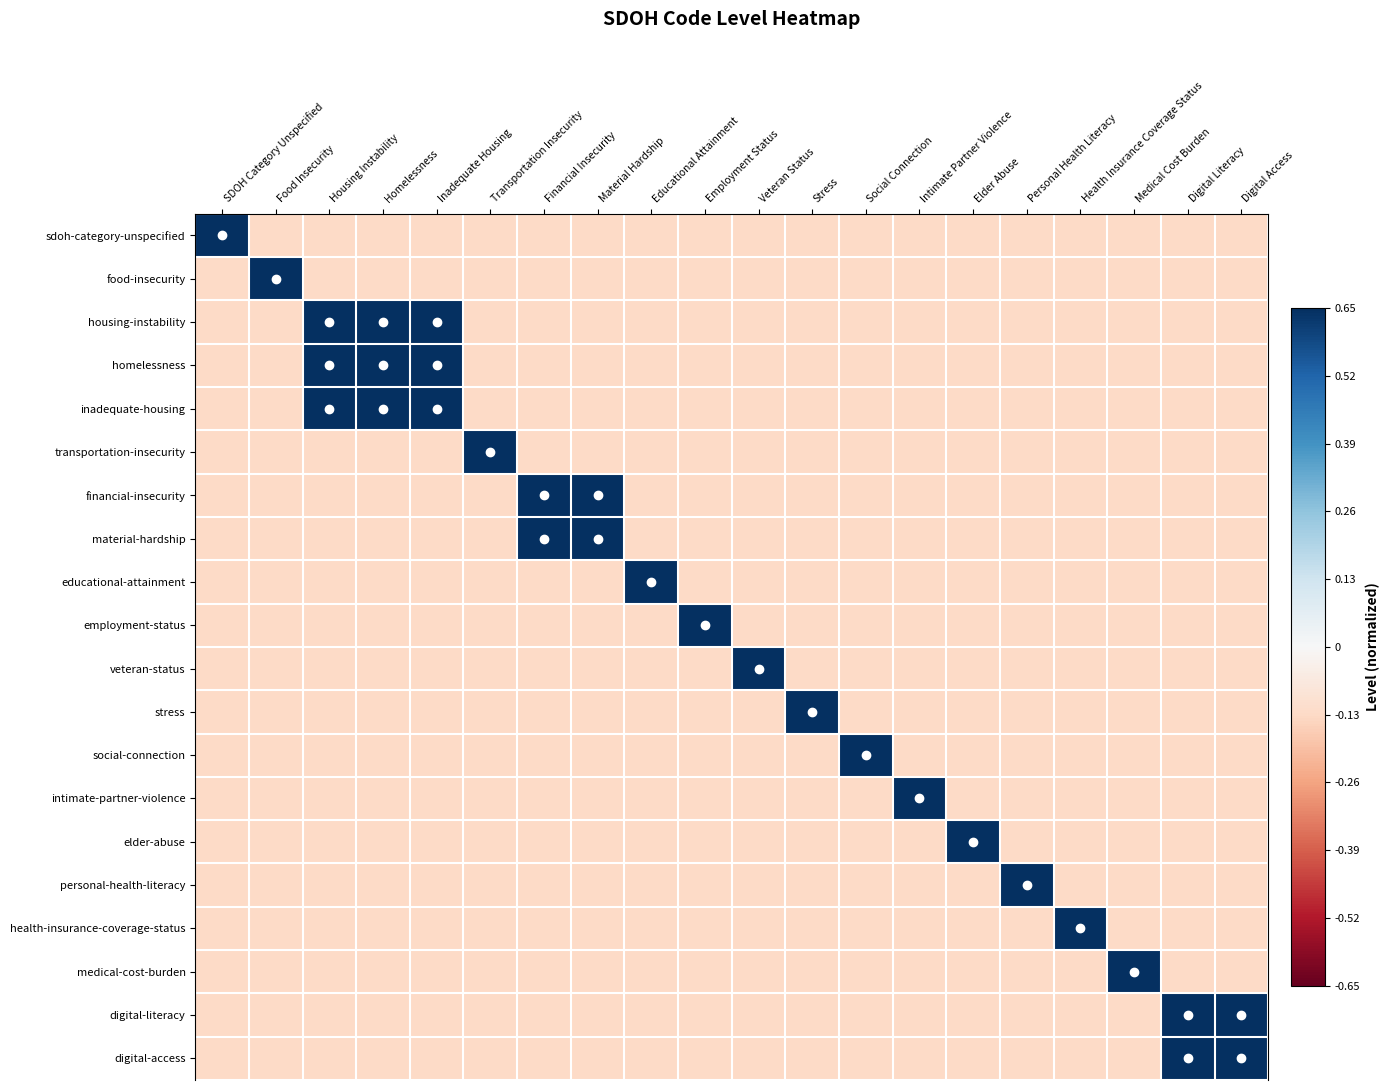

Reading right to left, transcribe all the data shown in this chart.

sdoh-category-unspecified: Digital Access=-0.1	Digital Literacy=-0.1	Medical Cost Burden=-0.1	Health Insurance Coverage Status=-0.1	Personal Health Literacy=-0.1	Elder Abuse=-0.1	Intimate Partner Violence=-0.1	Social Connection=-0.1	Stress=-0.1	Veteran Status=-0.1	Employment Status=-0.1	Educational Attainment=-0.1	Material Hardship=-0.1	Financial Insecurity=-0.1	Transportation Insecurity=-0.1	Inadequate Housing=-0.1	Homelessness=-0.1	Housing Instability=-0.1	Food Insecurity=-0.1	SDOH Category Unspecified=0.7
food-insecurity: Digital Access=-0.1	Digital Literacy=-0.1	Medical Cost Burden=-0.1	Health Insurance Coverage Status=-0.1	Personal Health Literacy=-0.1	Elder Abuse=-0.1	Intimate Partner Violence=-0.1	Social Connection=-0.1	Stress=-0.1	Veteran Status=-0.1	Employment Status=-0.1	Educational Attainment=-0.1	Material Hardship=-0.1	Financial Insecurity=-0.1	Transportation Insecurity=-0.1	Inadequate Housing=-0.1	Homelessness=-0.1	Housing Instability=-0.1	Food Insecurity=0.7	SDOH Category Unspecified=-0.1
housing-instability: Digital Access=-0.1	Digital Literacy=-0.1	Medical Cost Burden=-0.1	Health Insurance Coverage Status=-0.1	Personal Health Literacy=-0.1	Elder Abuse=-0.1	Intimate Partner Violence=-0.1	Social Connection=-0.1	Stress=-0.1	Veteran Status=-0.1	Employment Status=-0.1	Educational Attainment=-0.1	Material Hardship=-0.1	Financial Insecurity=-0.1	Transportation Insecurity=-0.1	Inadequate Housing=0.7	Homelessness=0.7	Housing Instability=0.7	Food Insecurity=-0.1	SDOH Category Unspecified=-0.1
homelessness: Digital Access=-0.1	Digital Literacy=-0.1	Medical Cost Burden=-0.1	Health Insurance Coverage Status=-0.1	Personal Health Literacy=-0.1	Elder Abuse=-0.1	Intimate Partner Violence=-0.1	Social Connection=-0.1	Stress=-0.1	Veteran Status=-0.1	Employment Status=-0.1	Educational Attainment=-0.1	Material Hardship=-0.1	Financial Insecurity=-0.1	Transportation Insecurity=-0.1	Inadequate Housing=0.7	Homelessness=0.7	Housing Instability=0.7	Food Insecurity=-0.1	SDOH Category Unspecified=-0.1
inadequate-housing: Digital Access=-0.1	Digital Literacy=-0.1	Medical Cost Burden=-0.1	Health Insurance Coverage Status=-0.1	Personal Health Literacy=-0.1	Elder Abuse=-0.1	Intimate Partner Violence=-0.1	Social Connection=-0.1	Stress=-0.1	Veteran Status=-0.1	Employment Status=-0.1	Educational Attainment=-0.1	Material Hardship=-0.1	Financial Insecurity=-0.1	Transportation Insecurity=-0.1	Inadequate Housing=0.7	Homelessness=0.7	Housing Instability=0.7	Food Insecurity=-0.1	SDOH Category Unspecified=-0.1
transportation-insecurity: Digital Access=-0.1	Digital Literacy=-0.1	Medical Cost Burden=-0.1	Health Insurance Coverage Status=-0.1	Personal Health Literacy=-0.1	Elder Abuse=-0.1	Intimate Partner Violence=-0.1	Social Connection=-0.1	Stress=-0.1	Veteran Status=-0.1	Employment Status=-0.1	Educational Attainment=-0.1	Material Hardship=-0.1	Financial Insecurity=-0.1	Transportation Insecurity=0.7	Inadequate Housing=-0.1	Homelessness=-0.1	Housing Instability=-0.1	Food Insecurity=-0.1	SDOH Category Unspecified=-0.1
financial-insecurity: Digital Access=-0.1	Digital Literacy=-0.1	Medical Cost Burden=-0.1	Health Insurance Coverage Status=-0.1	Personal Health Literacy=-0.1	Elder Abuse=-0.1	Intimate Partner Violence=-0.1	Social Connection=-0.1	Stress=-0.1	Veteran Status=-0.1	Employment Status=-0.1	Educational Attainment=-0.1	Material Hardship=0.7	Financial Insecurity=0.7	Transportation Insecurity=-0.1	Inadequate Housing=-0.1	Homelessness=-0.1	Housing Instability=-0.1	Food Insecurity=-0.1	SDOH Category Unspecified=-0.1
material-hardship: Digital Access=-0.1	Digital Literacy=-0.1	Medical Cost Burden=-0.1	Health Insurance Coverage Status=-0.1	Personal Health Literacy=-0.1	Elder Abuse=-0.1	Intimate Partner Violence=-0.1	Social Connection=-0.1	Stress=-0.1	Veteran Status=-0.1	Employment Status=-0.1	Educational Attainment=-0.1	Material Hardship=0.7	Financial Insecurity=0.7	Transportation Insecurity=-0.1	Inadequate Housing=-0.1	Homelessness=-0.1	Housing Instability=-0.1	Food Insecurity=-0.1	SDOH Category Unspecified=-0.1
educational-attainment: Digital Access=-0.1	Digital Literacy=-0.1	Medical Cost Burden=-0.1	Health Insurance Coverage Status=-0.1	Personal Health Literacy=-0.1	Elder Abuse=-0.1	Intimate Partner Violence=-0.1	Social Connection=-0.1	Stress=-0.1	Veteran Status=-0.1	Employment Status=-0.1	Educational Attainment=0.7	Material Hardship=-0.1	Financial Insecurity=-0.1	Transportation Insecurity=-0.1	Inadequate Housing=-0.1	Homelessness=-0.1	Housing Instability=-0.1	Food Insecurity=-0.1	SDOH Category Unspecified=-0.1
employment-status: Digital Access=-0.1	Digital Literacy=-0.1	Medical Cost Burden=-0.1	Health Insurance Coverage Status=-0.1	Personal Health Literacy=-0.1	Elder Abuse=-0.1	Intimate Partner Violence=-0.1	Social Connection=-0.1	Stress=-0.1	Veteran Status=-0.1	Employment Status=0.7	Educational Attainment=-0.1	Material Hardship=-0.1	Financial Insecurity=-0.1	Transportation Insecurity=-0.1	Inadequate Housing=-0.1	Homelessness=-0.1	Housing Instability=-0.1	Food Insecurity=-0.1	SDOH Category Unspecified=-0.1
veteran-status: Digital Access=-0.1	Digital Literacy=-0.1	Medical Cost Burden=-0.1	Health Insurance Coverage Status=-0.1	Personal Health Literacy=-0.1	Elder Abuse=-0.1	Intimate Partner Violence=-0.1	Social Connection=-0.1	Stress=-0.1	Veteran Status=0.7	Employment Status=-0.1	Educational Attainment=-0.1	Material Hardship=-0.1	Financial Insecurity=-0.1	Transportation Insecurity=-0.1	Inadequate Housing=-0.1	Homelessness=-0.1	Housing Instability=-0.1	Food Insecurity=-0.1	SDOH Category Unspecified=-0.1
stress: Digital Access=-0.1	Digital Literacy=-0.1	Medical Cost Burden=-0.1	Health Insurance Coverage Status=-0.1	Personal Health Literacy=-0.1	Elder Abuse=-0.1	Intimate Partner Violence=-0.1	Social Connection=-0.1	Stress=0.7	Veteran Status=-0.1	Employment Status=-0.1	Educational Attainment=-0.1	Material Hardship=-0.1	Financial Insecurity=-0.1	Transportation Insecurity=-0.1	Inadequate Housing=-0.1	Homelessness=-0.1	Housing Instability=-0.1	Food Insecurity=-0.1	SDOH Category Unspecified=-0.1
social-connection: Digital Access=-0.1	Digital Literacy=-0.1	Medical Cost Burden=-0.1	Health Insurance Coverage Status=-0.1	Personal Health Literacy=-0.1	Elder Abuse=-0.1	Intimate Partner Violence=-0.1	Social Connection=0.7	Stress=-0.1	Veteran Status=-0.1	Employment Status=-0.1	Educational Attainment=-0.1	Material Hardship=-0.1	Financial Insecurity=-0.1	Transportation Insecurity=-0.1	Inadequate Housing=-0.1	Homelessness=-0.1	Housing Instability=-0.1	Food Insecurity=-0.1	SDOH Category Unspecified=-0.1
intimate-partner-violence: Digital Access=-0.1	Digital Literacy=-0.1	Medical Cost Burden=-0.1	Health Insurance Coverage Status=-0.1	Personal Health Literacy=-0.1	Elder Abuse=-0.1	Intimate Partner Violence=0.7	Social Connection=-0.1	Stress=-0.1	Veteran Status=-0.1	Employment Status=-0.1	Educational Attainment=-0.1	Material Hardship=-0.1	Financial Insecurity=-0.1	Transportation Insecurity=-0.1	Inadequate Housing=-0.1	Homelessness=-0.1	Housing Instability=-0.1	Food Insecurity=-0.1	SDOH Category Unspecified=-0.1
elder-abuse: Digital Access=-0.1	Digital Literacy=-0.1	Medical Cost Burden=-0.1	Health Insurance Coverage Status=-0.1	Personal Health Literacy=-0.1	Elder Abuse=0.7	Intimate Partner Violence=-0.1	Social Connection=-0.1	Stress=-0.1	Veteran Status=-0.1	Employment Status=-0.1	Educational Attainment=-0.1	Material Hardship=-0.1	Financial Insecurity=-0.1	Transportation Insecurity=-0.1	Inadequate Housing=-0.1	Homelessness=-0.1	Housing Instability=-0.1	Food Insecurity=-0.1	SDOH Category Unspecified=-0.1
personal-health-literacy: Digital Access=-0.1	Digital Literacy=-0.1	Medical Cost Burden=-0.1	Health Insurance Coverage Status=-0.1	Personal Health Literacy=0.7	Elder Abuse=-0.1	Intimate Partner Violence=-0.1	Social Connection=-0.1	Stress=-0.1	Veteran Status=-0.1	Employment Status=-0.1	Educational Attainment=-0.1	Material Hardship=-0.1	Financial Insecurity=-0.1	Transportation Insecurity=-0.1	Inadequate Housing=-0.1	Homelessness=-0.1	Housing Instability=-0.1	Food Insecurity=-0.1	SDOH Category Unspecified=-0.1
health-insurance-coverage-status: Digital Access=-0.1	Digital Literacy=-0.1	Medical Cost Burden=-0.1	Health Insurance Coverage Status=0.7	Personal Health Literacy=-0.1	Elder Abuse=-0.1	Intimate Partner Violence=-0.1	Social Connection=-0.1	Stress=-0.1	Veteran Status=-0.1	Employment Status=-0.1	Educational Attainment=-0.1	Material Hardship=-0.1	Financial Insecurity=-0.1	Transportation Insecurity=-0.1	Inadequate Housing=-0.1	Homelessness=-0.1	Housing Instability=-0.1	Food Insecurity=-0.1	SDOH Category Unspecified=-0.1
medical-cost-burden: Digital Access=-0.1	Digital Literacy=-0.1	Medical Cost Burden=0.7	Health Insurance Coverage Status=-0.1	Personal Health Literacy=-0.1	Elder Abuse=-0.1	Intimate Partner Violence=-0.1	Social Connection=-0.1	Stress=-0.1	Veteran Status=-0.1	Employment Status=-0.1	Educational Attainment=-0.1	Material Hardship=-0.1	Financial Insecurity=-0.1	Transportation Insecurity=-0.1	Inadequate Housing=-0.1	Homelessness=-0.1	Housing Instability=-0.1	Food Insecurity=-0.1	SDOH Category Unspecified=-0.1
digital-literacy: Digital Access=0.7	Digital Literacy=0.7	Medical Cost Burden=-0.1	Health Insurance Coverage Status=-0.1	Personal Health Literacy=-0.1	Elder Abuse=-0.1	Intimate Partner Violence=-0.1	Social Connection=-0.1	Stress=-0.1	Veteran Status=-0.1	Employment Status=-0.1	Educational Attainment=-0.1	Material Hardship=-0.1	Financial Insecurity=-0.1	Transportation Insecurity=-0.1	Inadequate Housing=-0.1	Homelessness=-0.1	Housing Instability=-0.1	Food Insecurity=-0.1	SDOH Category Unspecified=-0.1
digital-access: Digital Access=0.7	Digital Literacy=0.7	Medical Cost Burden=-0.1	Health Insurance Coverage Status=-0.1	Personal Health Literacy=-0.1	Elder Abuse=-0.1	Intimate Partner Violence=-0.1	Social Connection=-0.1	Stress=-0.1	Veteran Status=-0.1	Employment Status=-0.1	Educational Attainment=-0.1	Material Hardship=-0.1	Financial Insecurity=-0.1	Transportation Insecurity=-0.1	Inadequate Housing=-0.1	Homelessness=-0.1	Housing Instability=-0.1	Food Insecurity=-0.1	SDOH Category Unspecified=-0.1